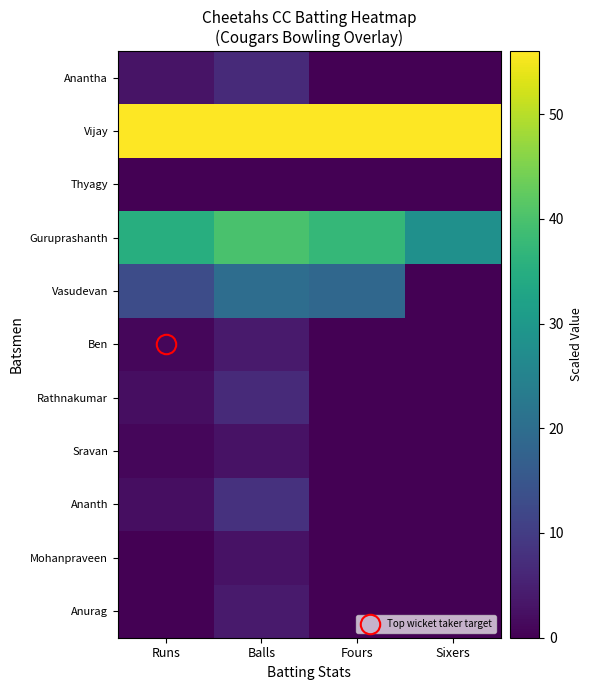

At Fours, list the series in order from smallest to largest.

Anantha, Thyagy, Ben, Rathnakumar, Sravan, Ananth, Mohanpraveen, Anurag, Vasudevan, Guruprashanth, Vijay